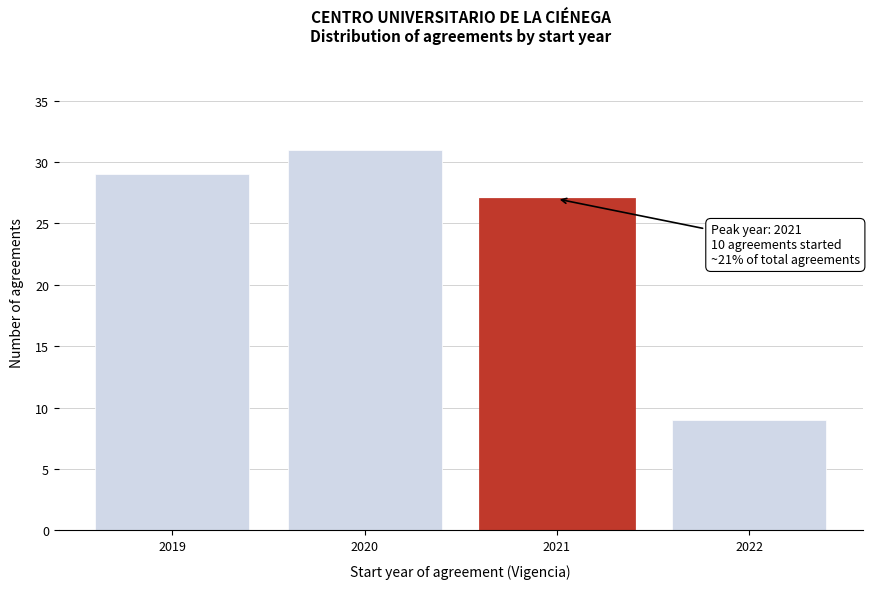

Reading right to left, what are all the values shown in this chart?

2022=9	2021=27	2020=31	2019=29